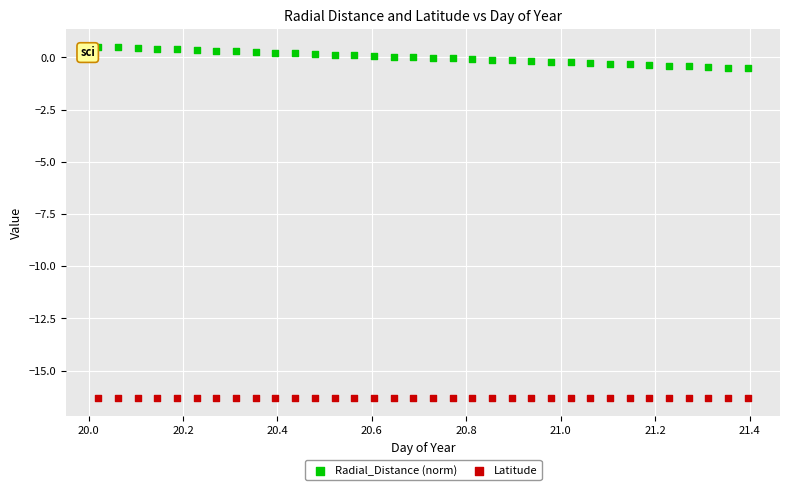

Which series contains the highest Y value?

Radial_Distance (norm)